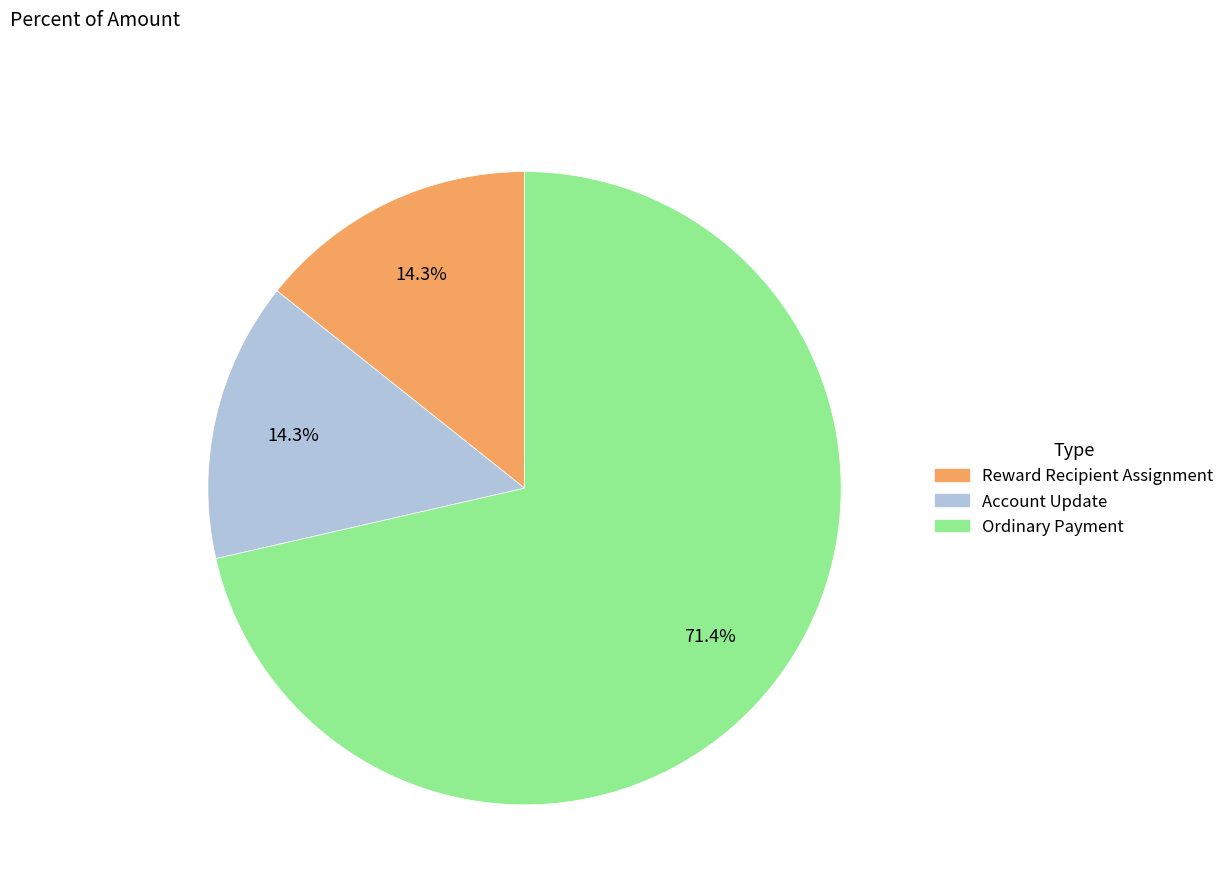

Is Ordinary Payment the majority of the pie?

Yes